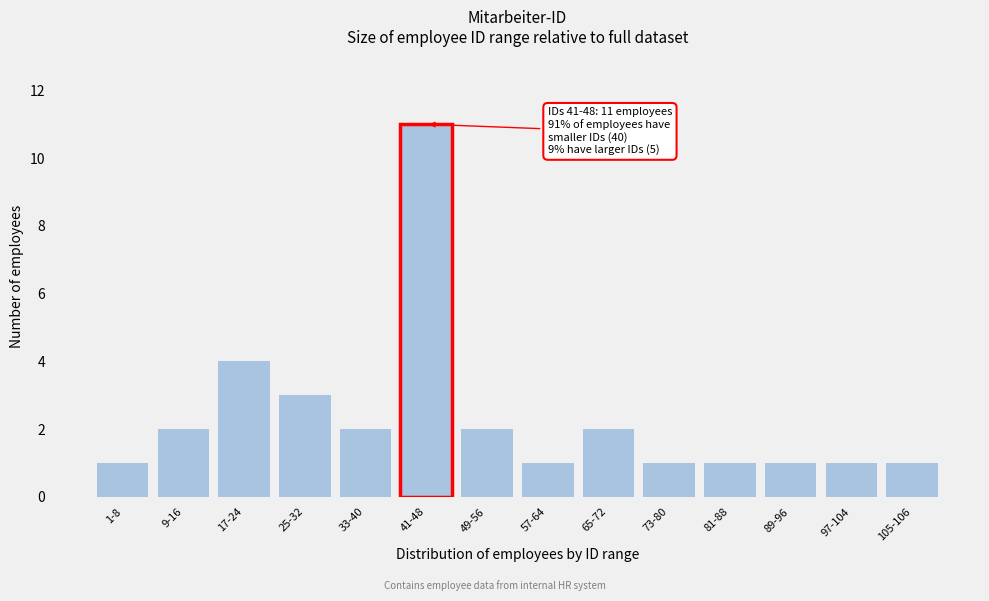

Reading left to right, what are all the values shown in this chart?

1-8=1	9-16=2	17-24=4	25-32=3	33-40=2	41-48=11	49-56=2	57-64=1	65-72=2	73-80=1	81-88=1	89-96=1	97-104=1	105-106=1